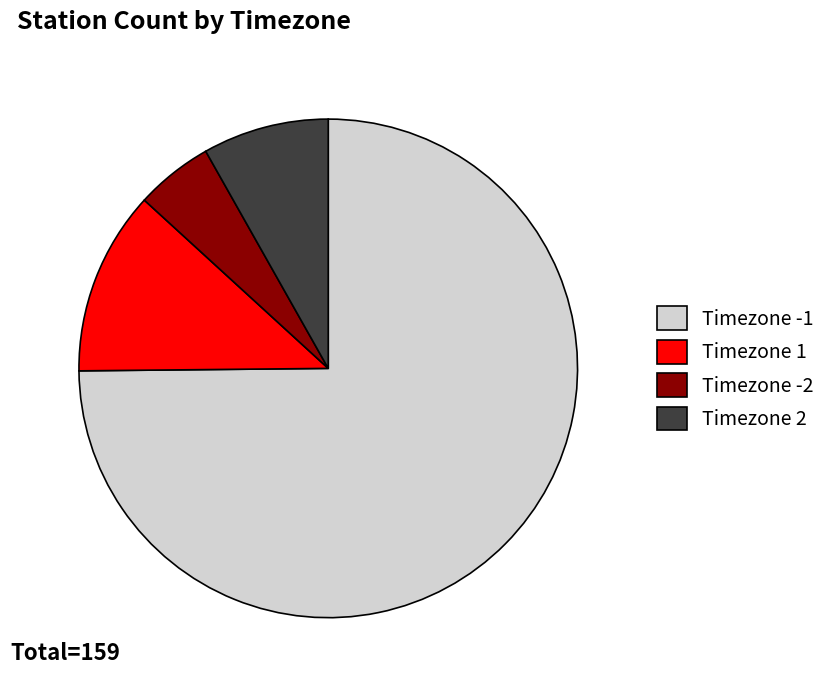

How many segments does this pie chart have?

4